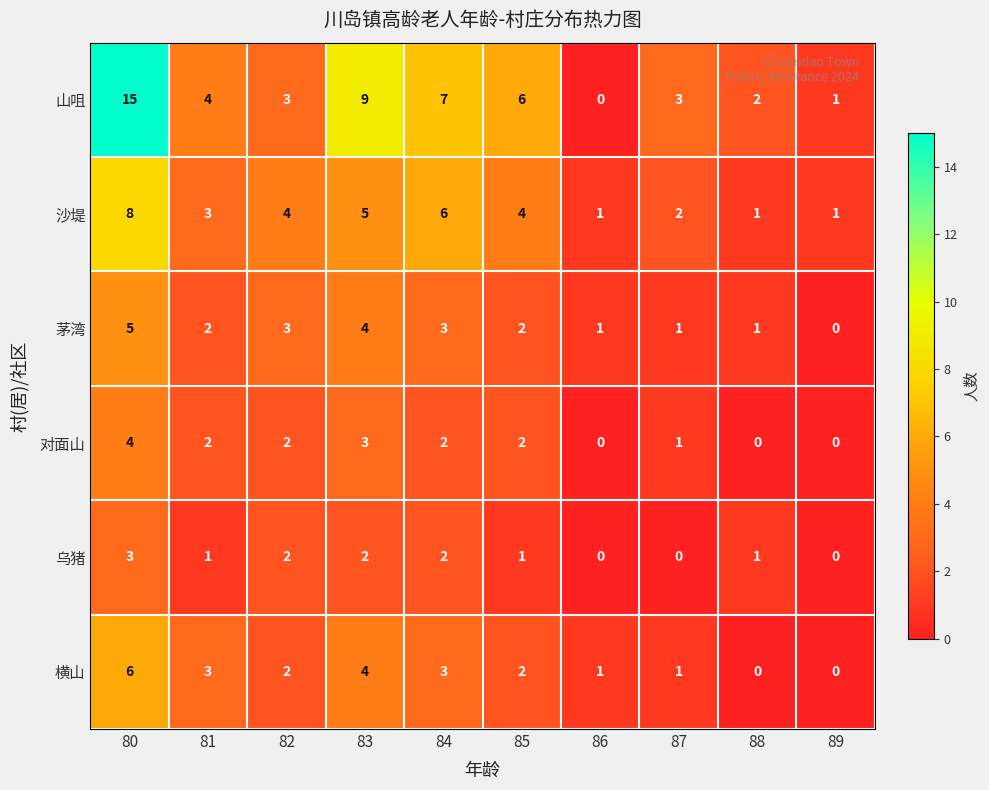

What is the greatest value displayed?

15